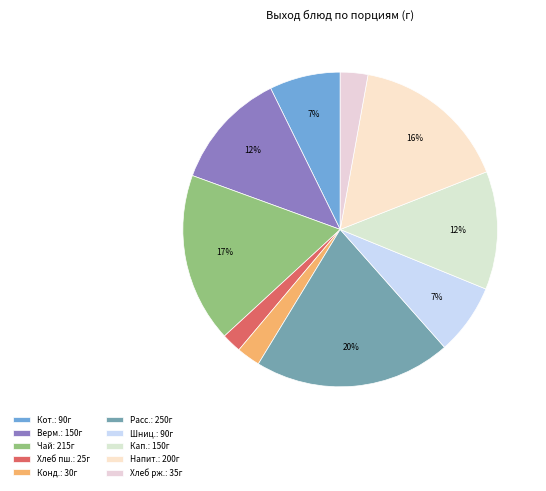

Count the number of slices in the pie.

10